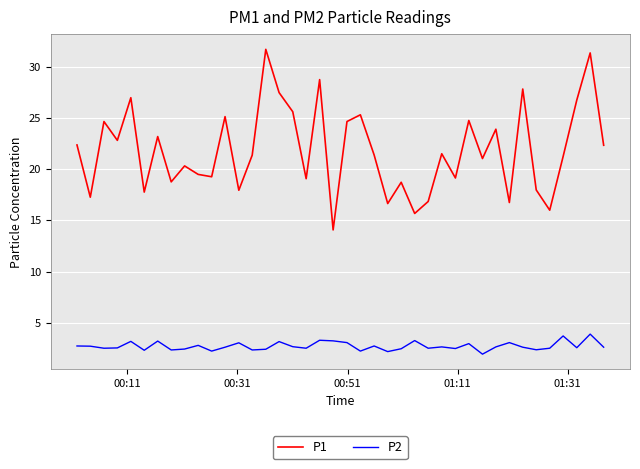

What is the highest value of the P1 series?

31.7